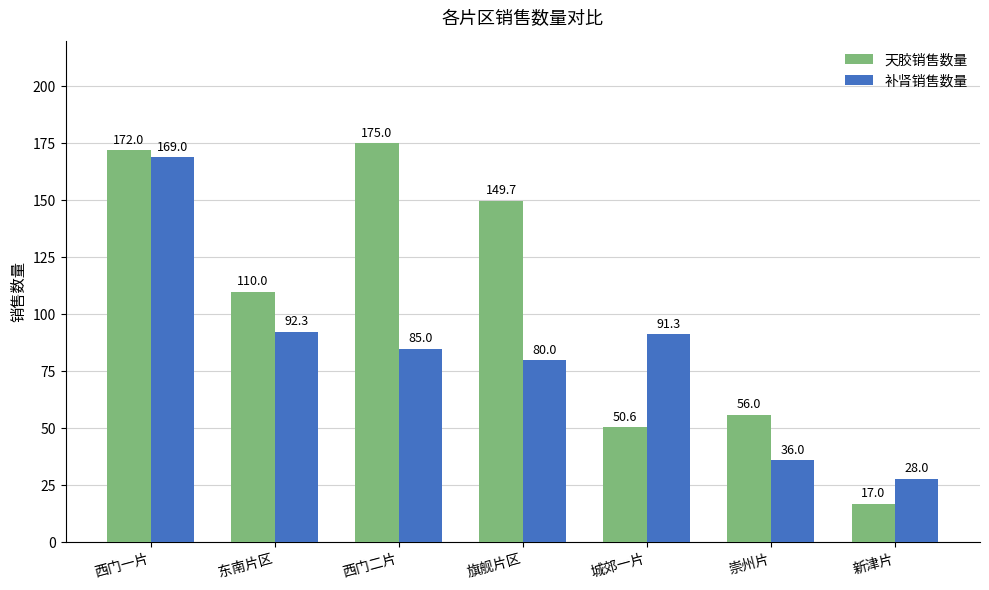

Which category has the lowest value across all series?

新津片